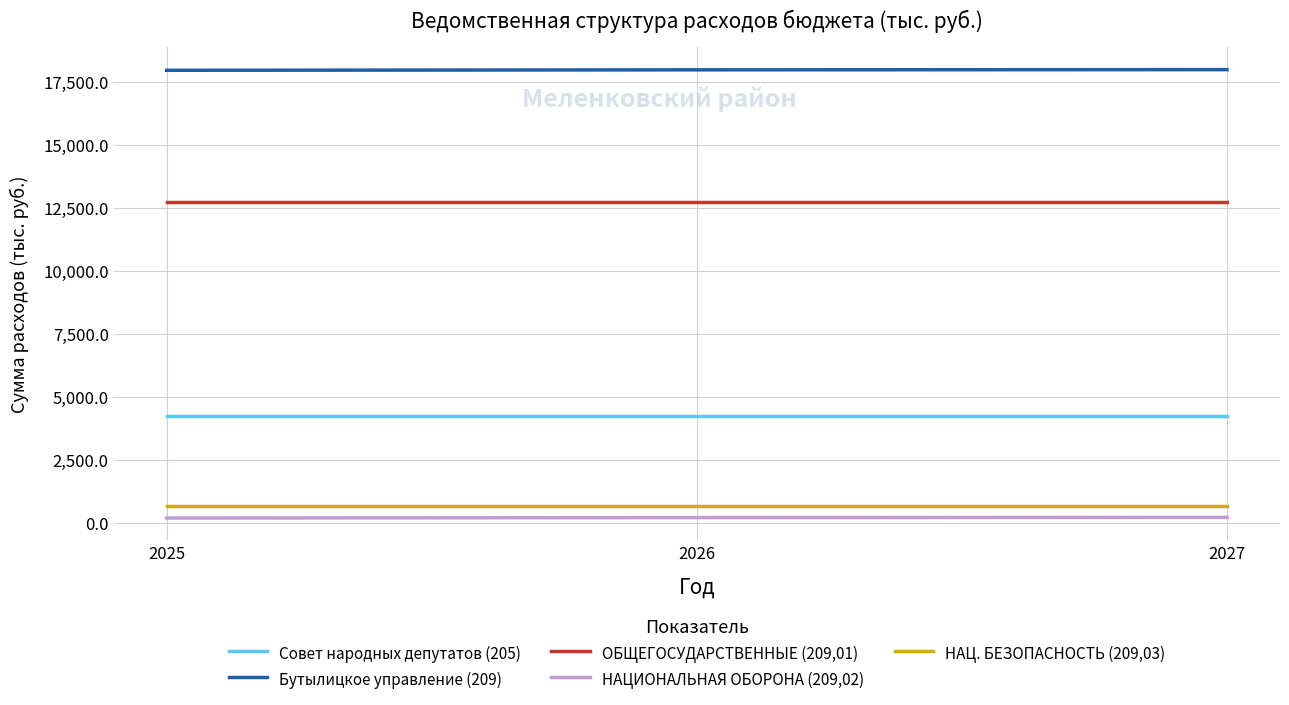

Which series has the largest total across all categories?

Бутылицкое управление (209)